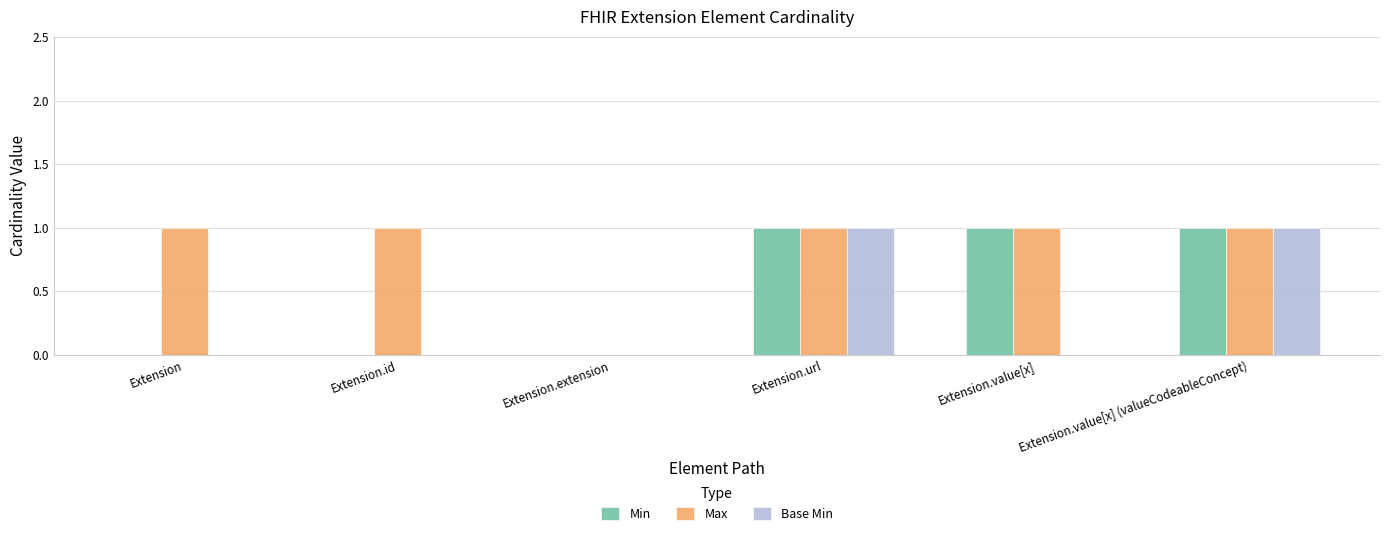

How many categories are shown in the chart?

6